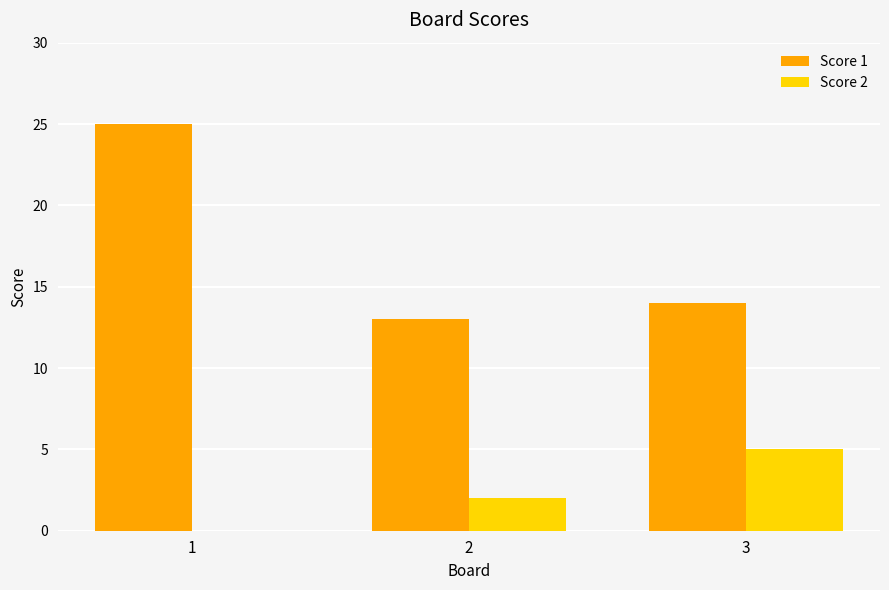

Reading left to right, transcribe all the data shown in this chart.

Score 1: 1=25	2=13	3=14
Score 2: 1=0	2=2	3=5